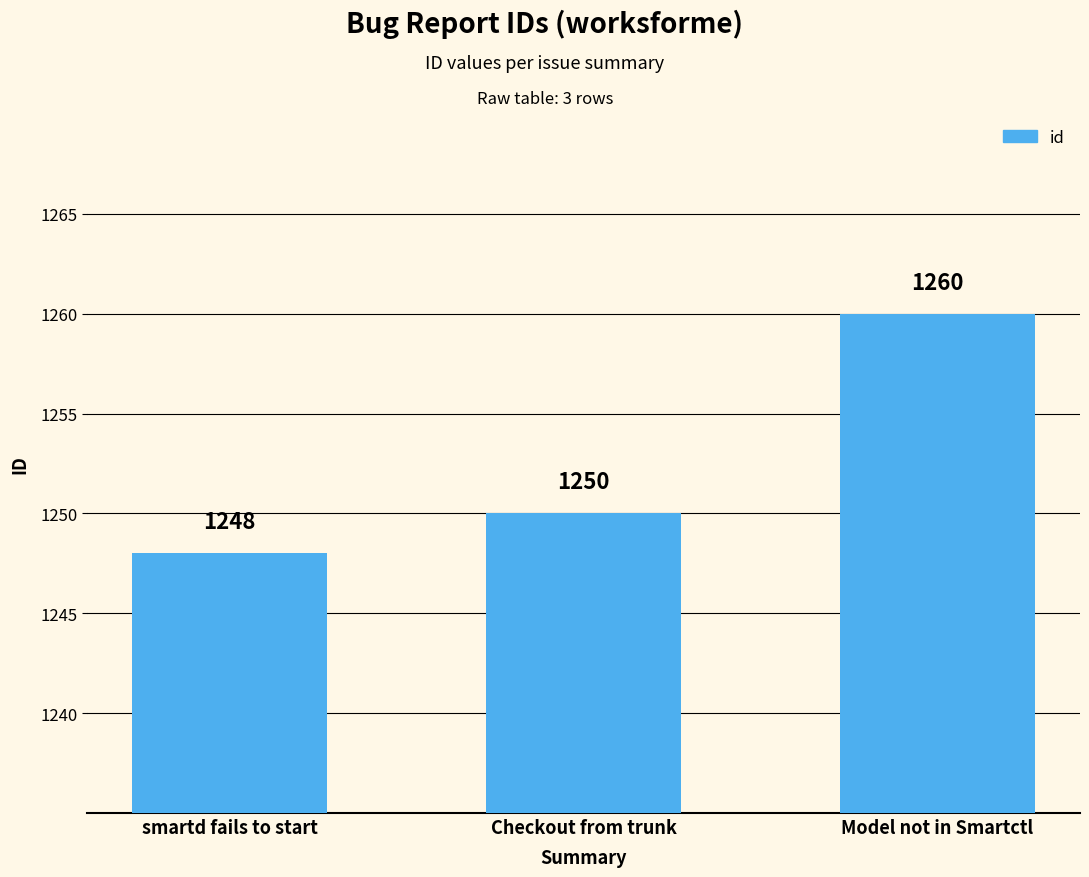

Which label corresponds to the largest value in the chart?

Model not in Smartctl